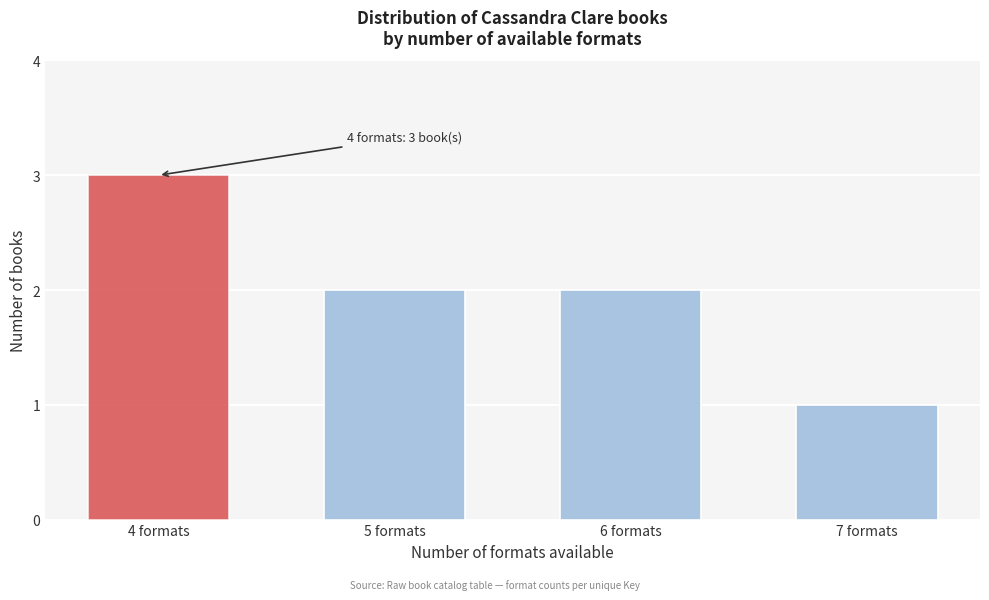

Reading left to right, list all the values displayed in this chart.

3	2	2	1